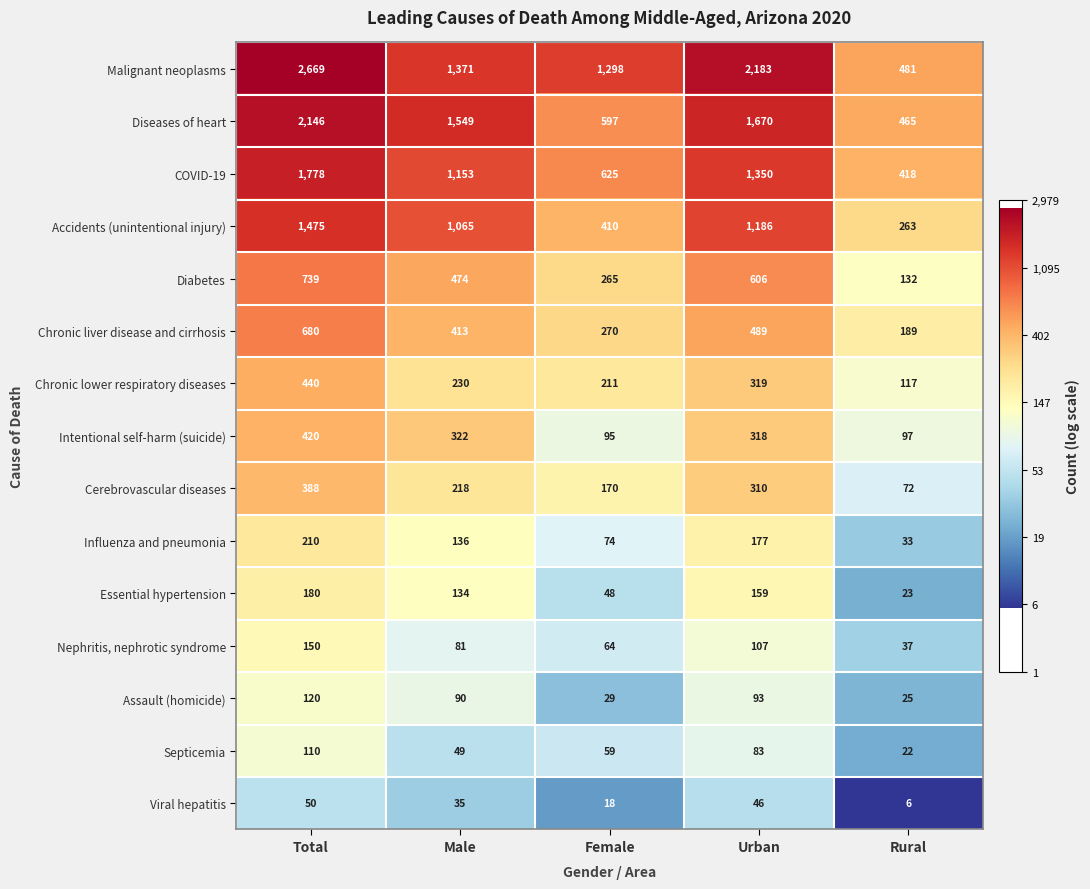

Read the Influenza and pneumonia value at Total.

210